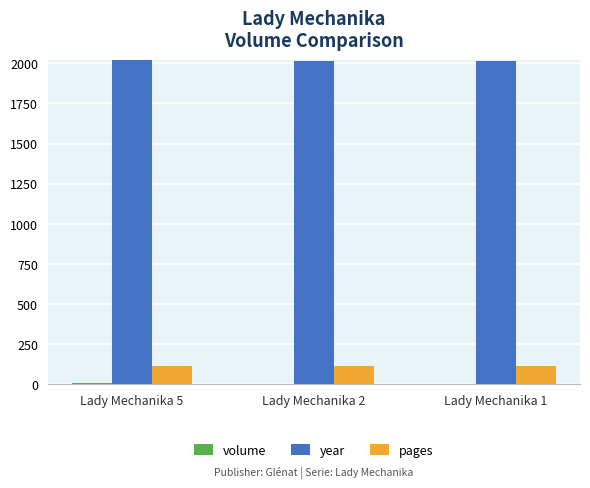

Which series has the largest total across all categories?

year